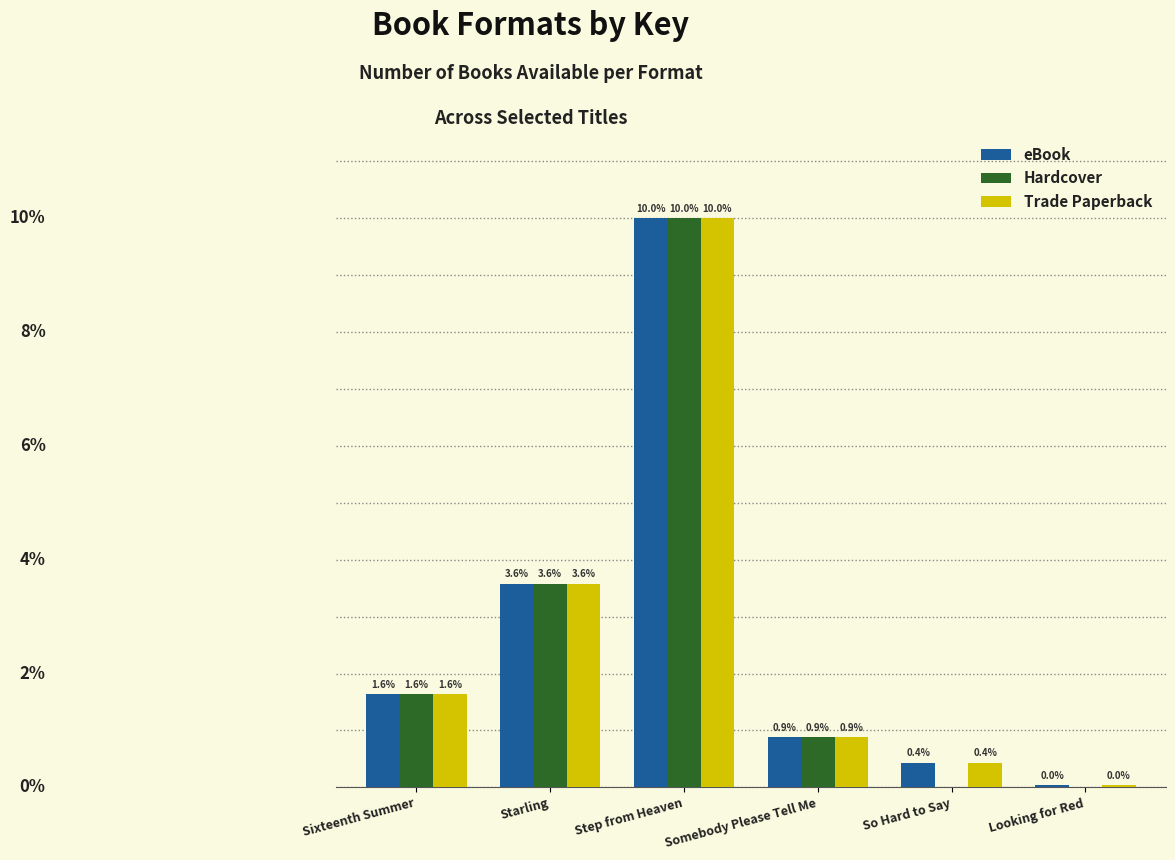

Where does the eBook series first go above 1?

Sixteenth Summer